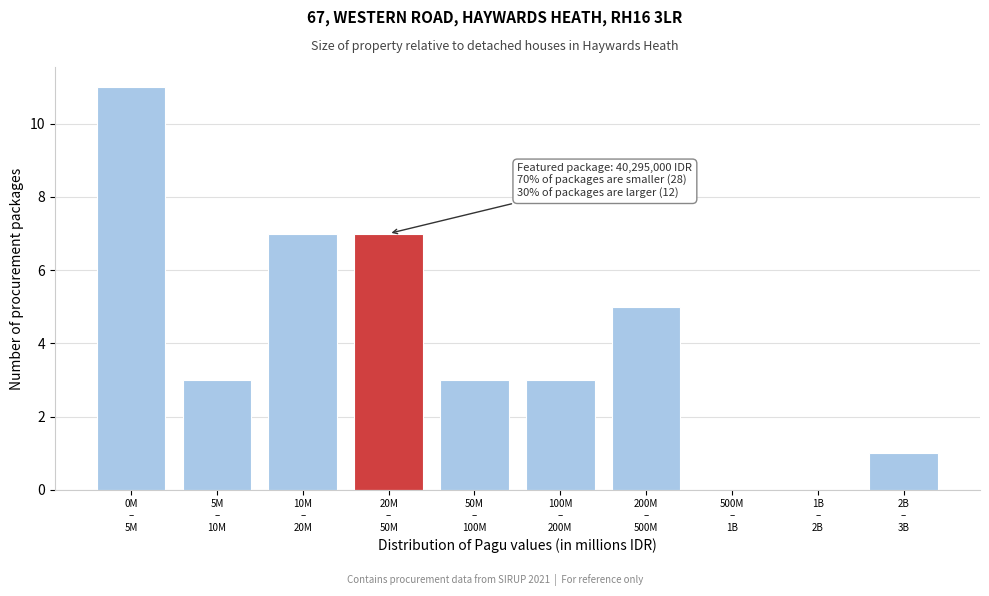

What is the maximum value shown in the chart?

11